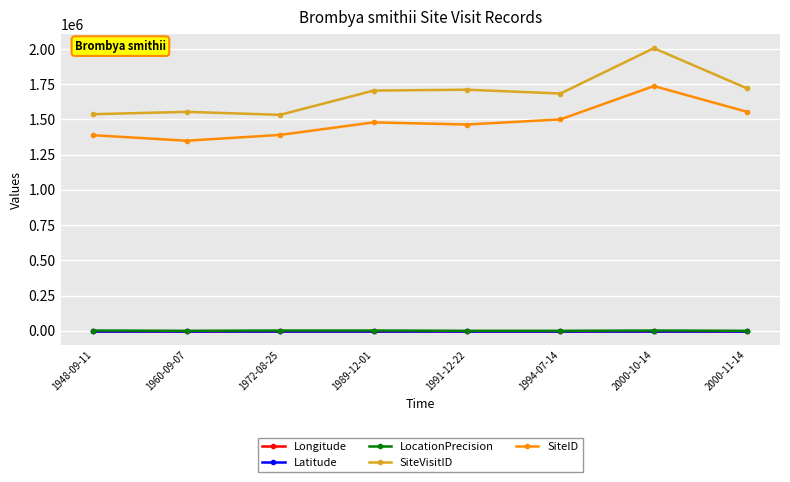

What is the approximate value of Longitude at 2000-11-14?

145.3